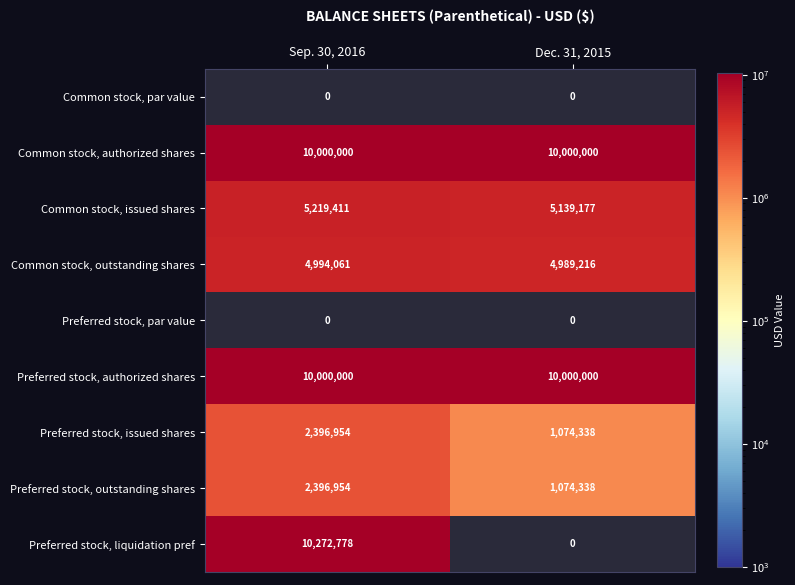

How many data points does each series have?

2